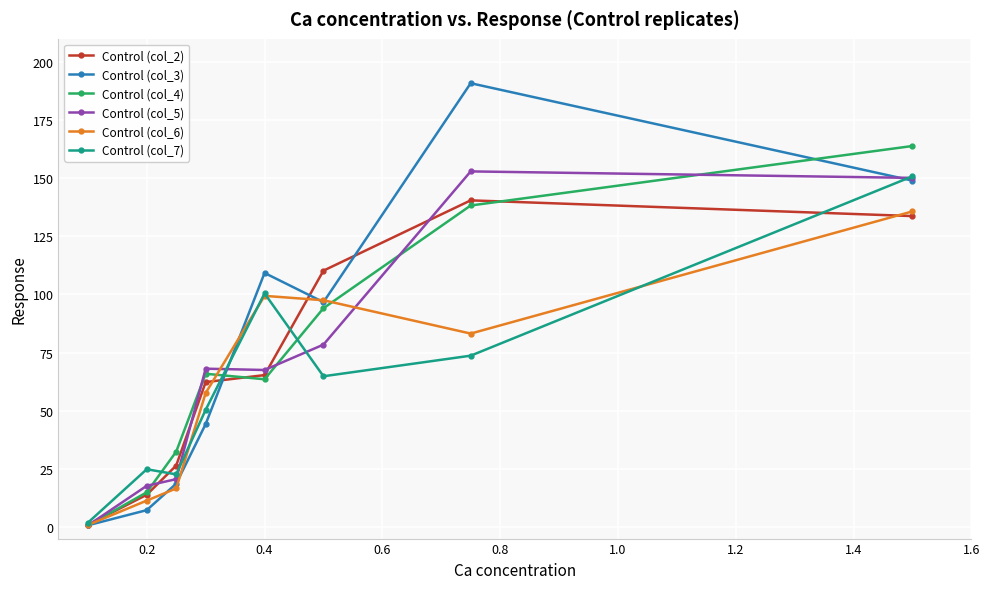

Which series has the largest range (max minus min)?

Control (col_3)